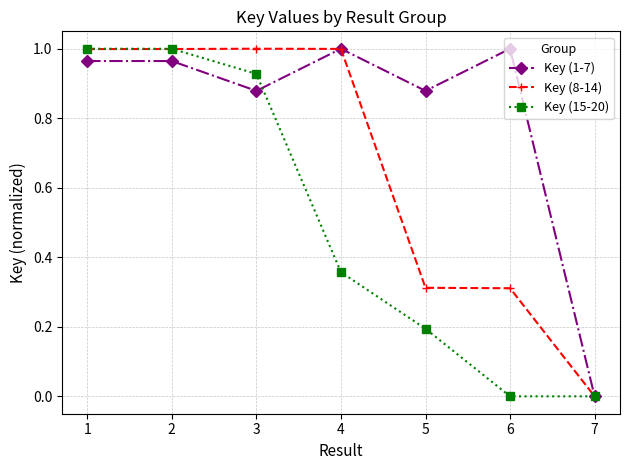

True or false: Key (1-7) and Key (15-20) intersect in this chart.

True